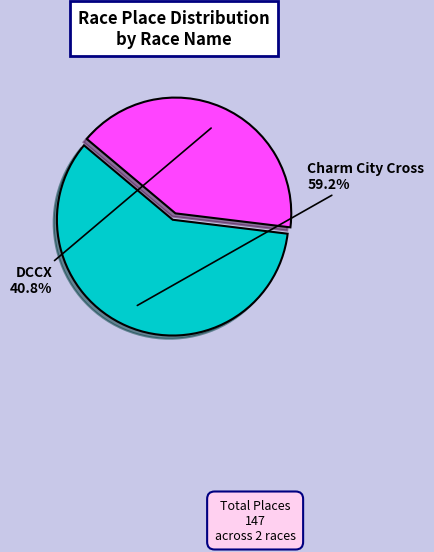

To the nearest percent, what portion does Charm City Cross represent?

59%